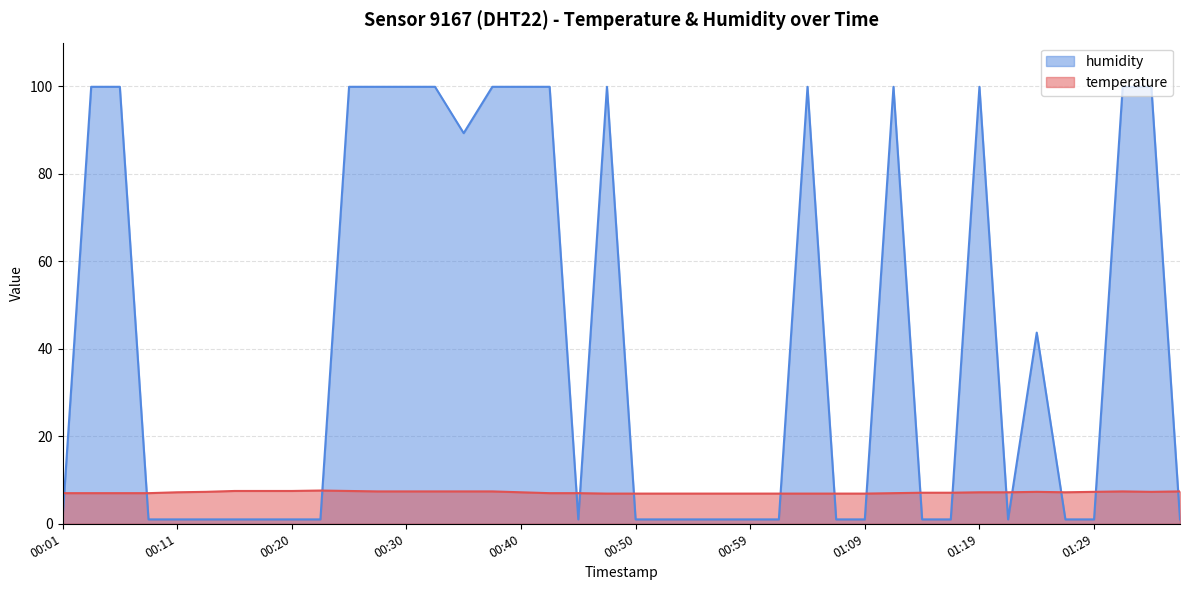

Which has a higher value, 01:19 or 01:16?

01:19